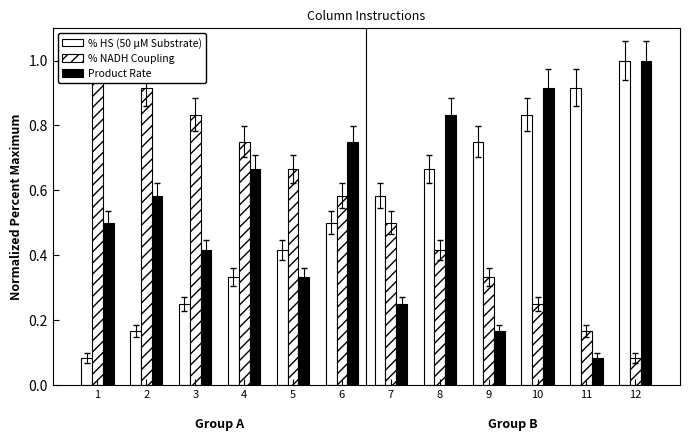

Rank the categories by % HS (50 µM Substrate) value from lowest to highest.

1, 2, 3, 4, 5, 6, 7, 8, 9, 10, 11, 12